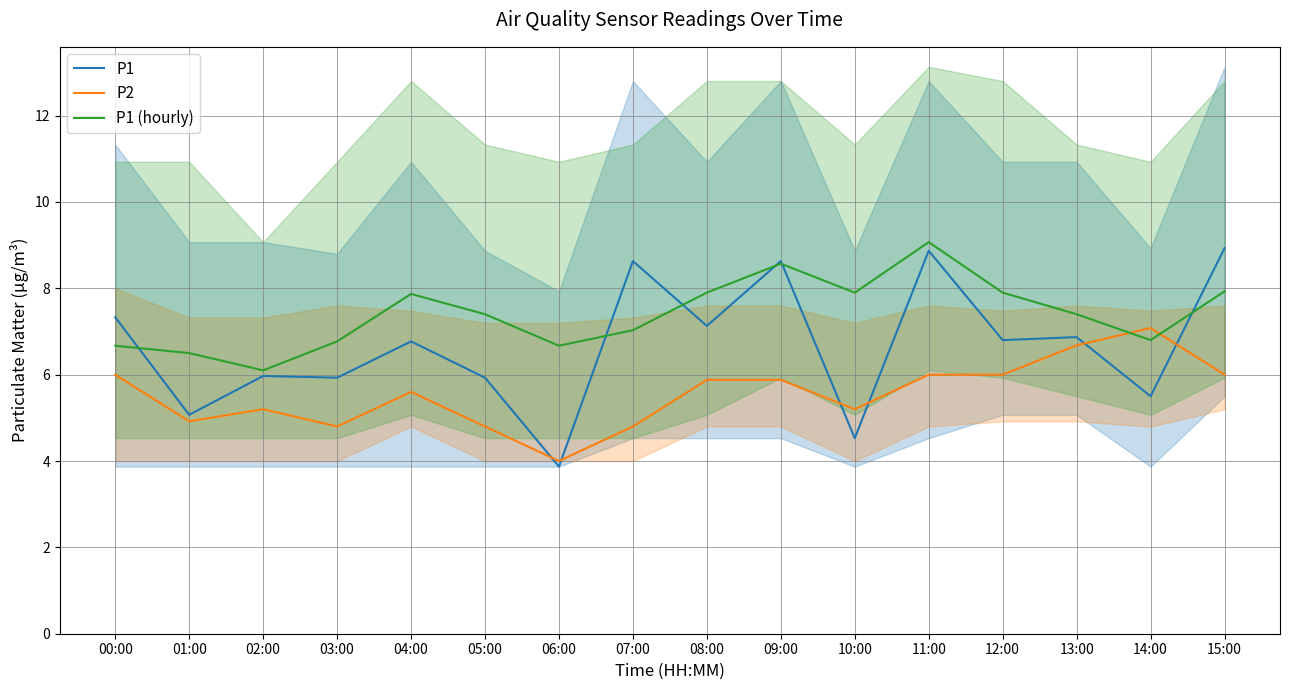

At which label is P2 closest to 5?

01:00